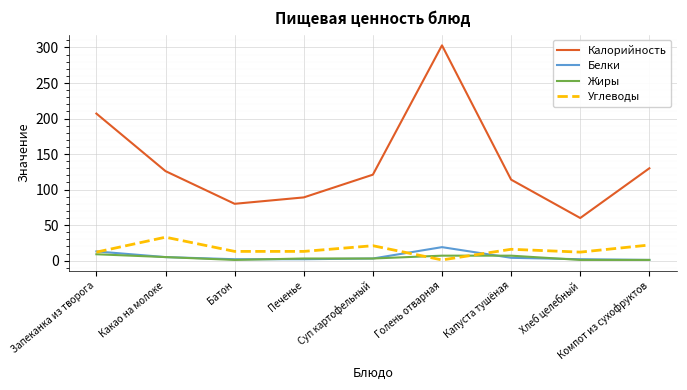

What is the sum of the Калорийность values at Запеканка из творога and Суп картофельный?

328